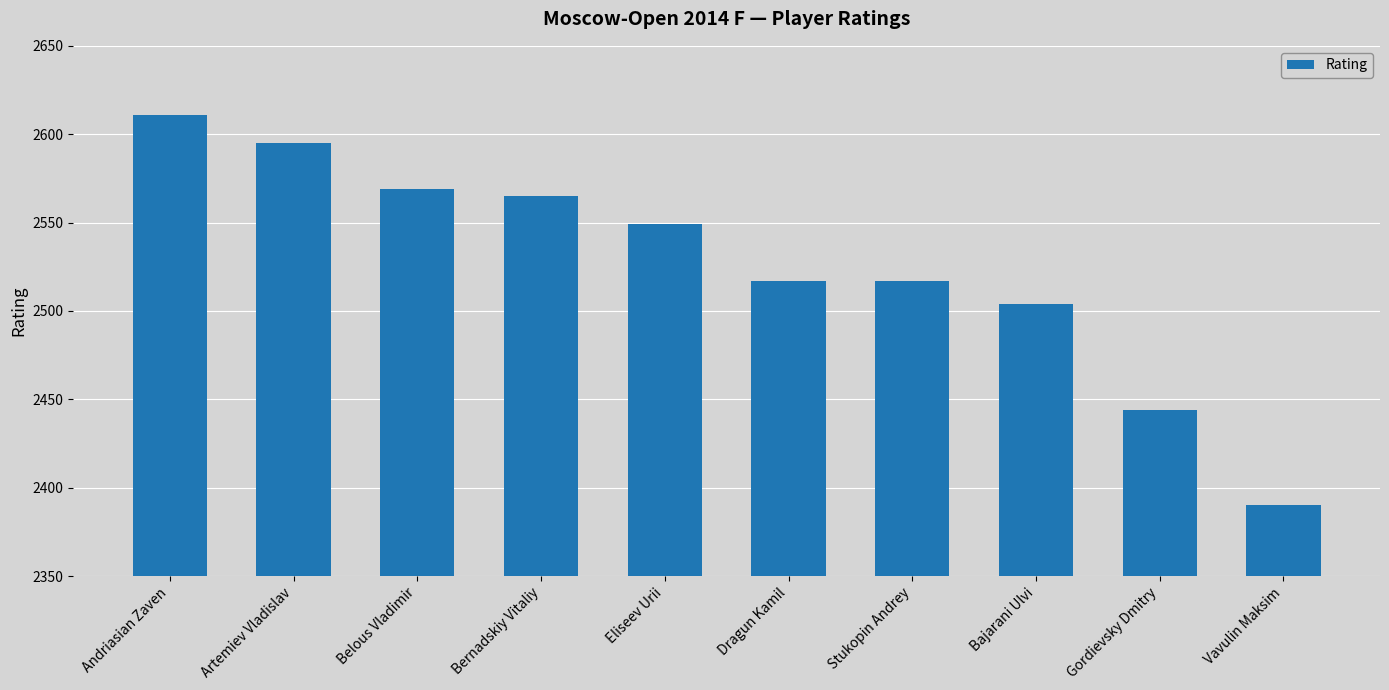

What is the label of the 8th bar from the right?

Belous Vladimir